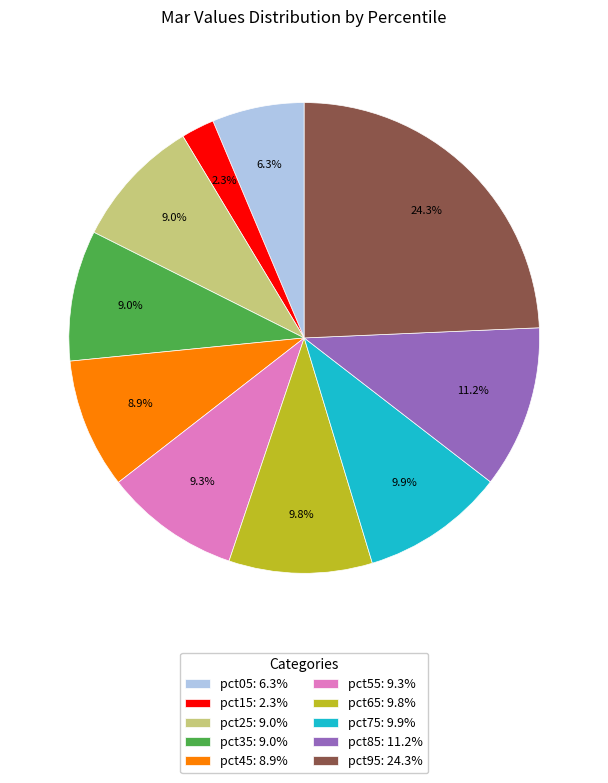

Count the number of slices in the pie.

10